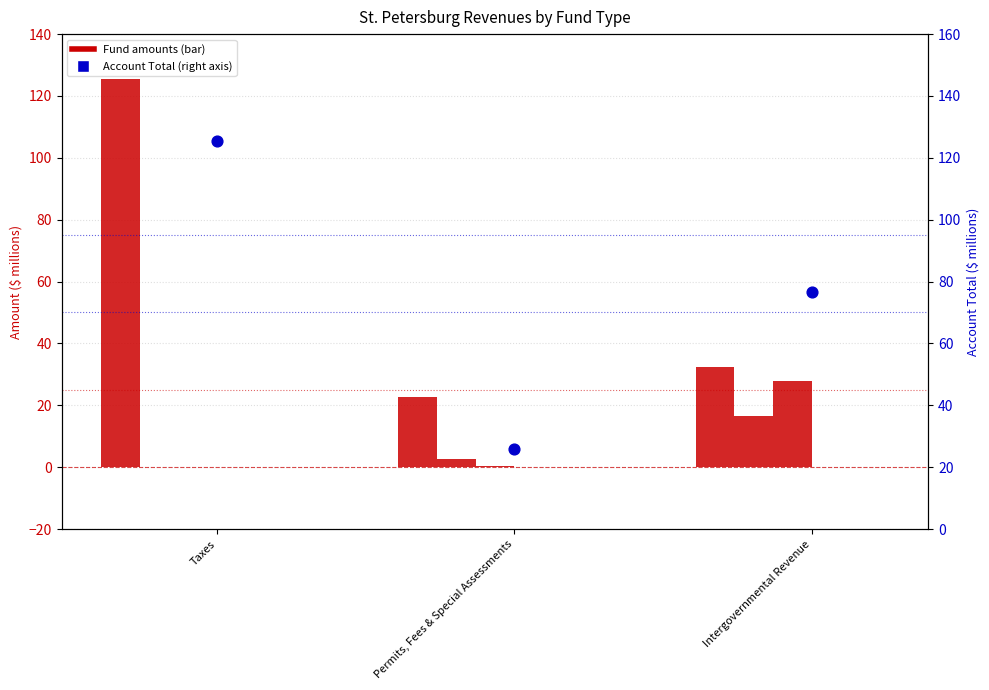

Which series has the largest total across all categories?

Account Total